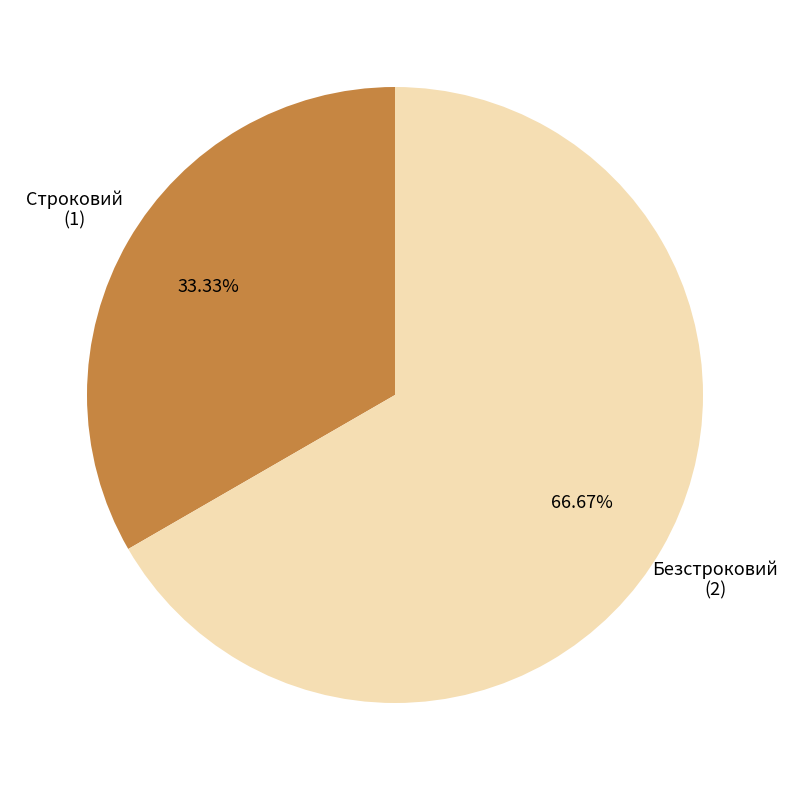

What is the largest slice in the pie chart?

Безстроковий